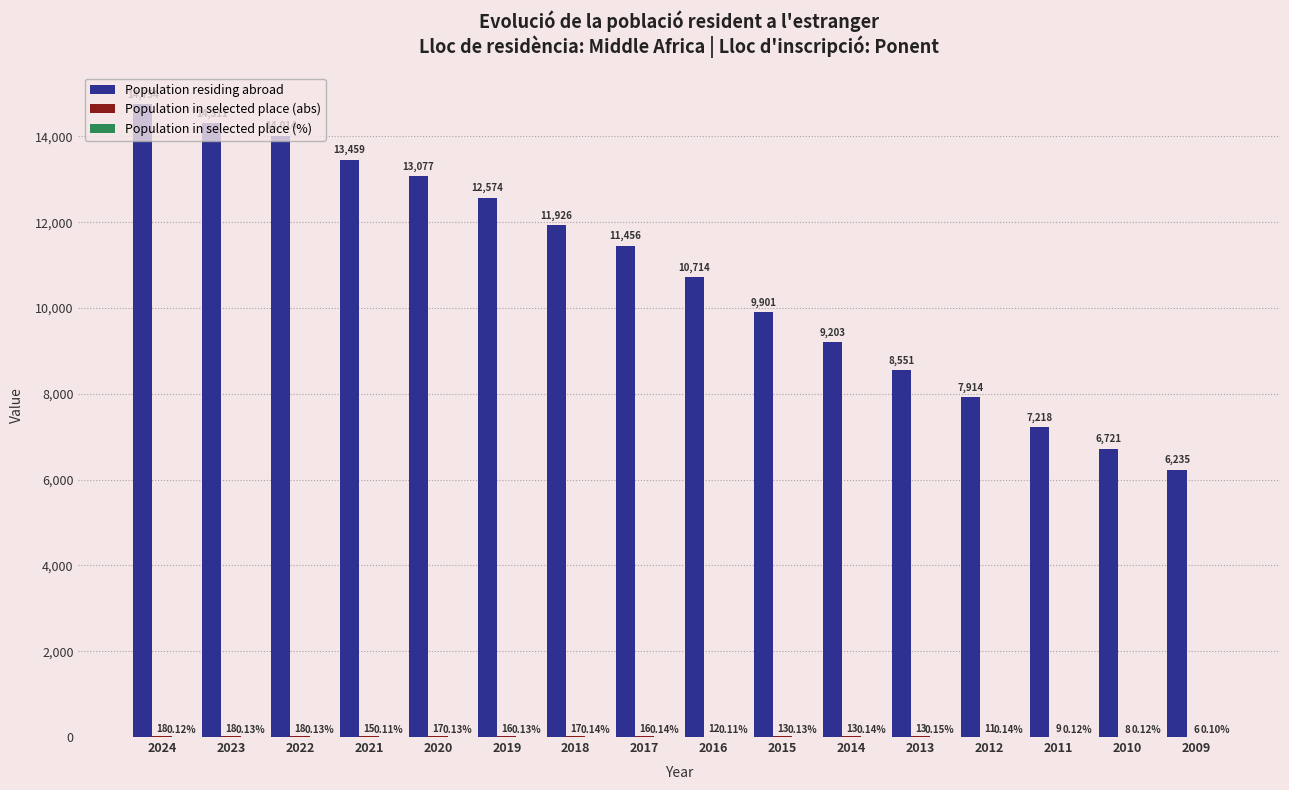

Which series changed the most between 2024 and 2021?

Population residing abroad